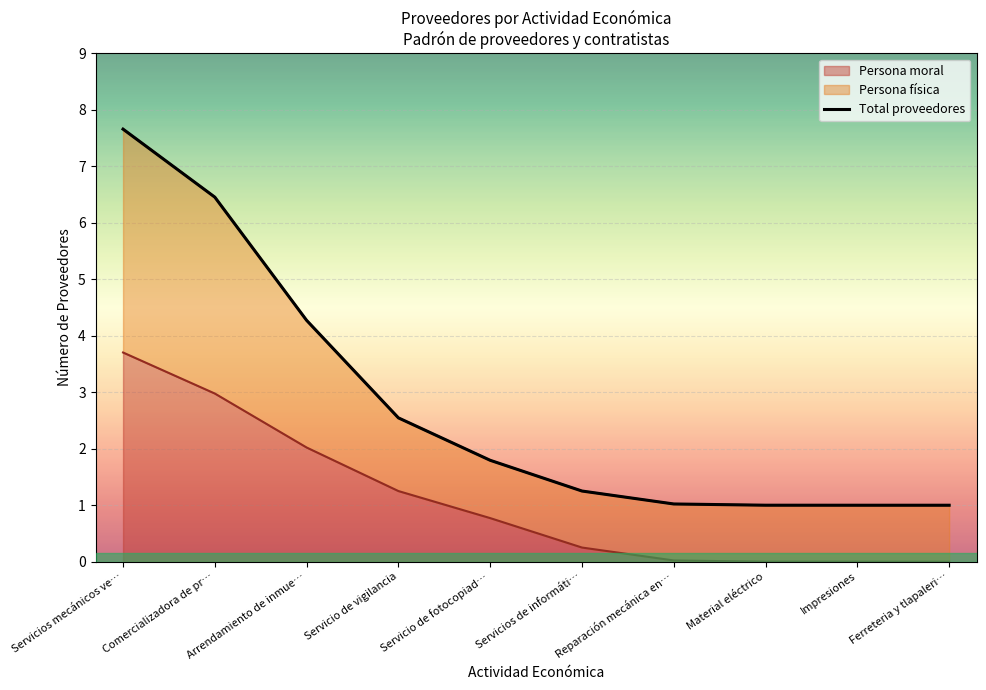

What is the maximum value shown in the chart?

7.7